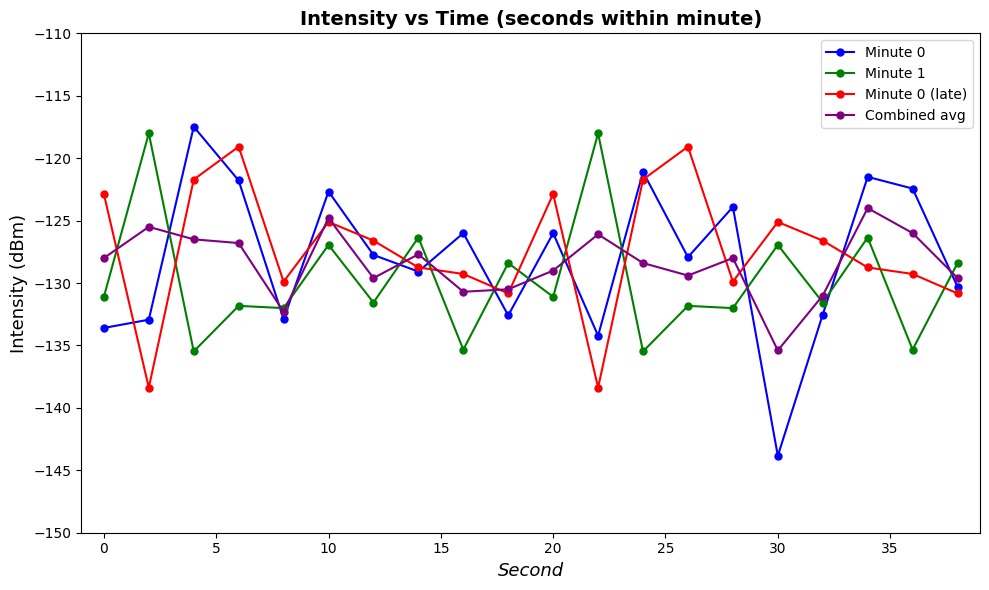

What is the smallest value displayed?

-143.8